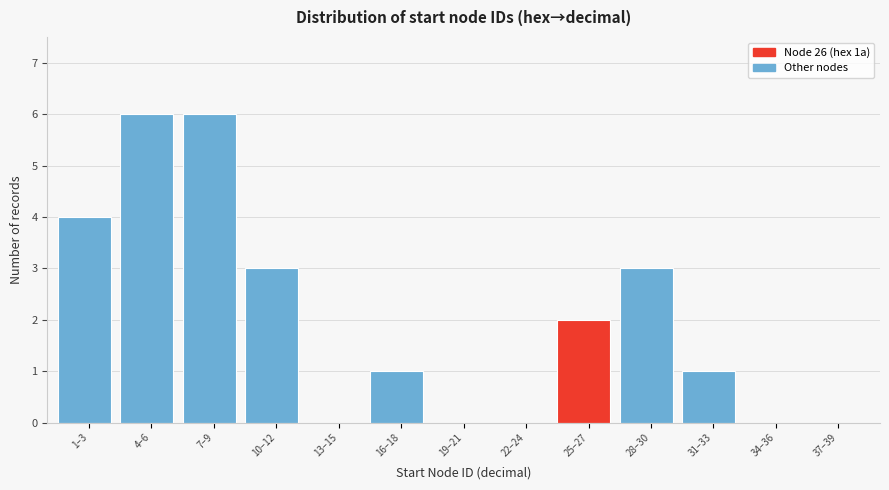

Reading left to right, extract all data points from this chart.

1–3=4	4–6=6	7–9=6	10–12=3	13–15=0	16–18=1	19–21=0	22–24=0	25–27=2	28–30=3	31–33=1	34–36=0	37–39=0